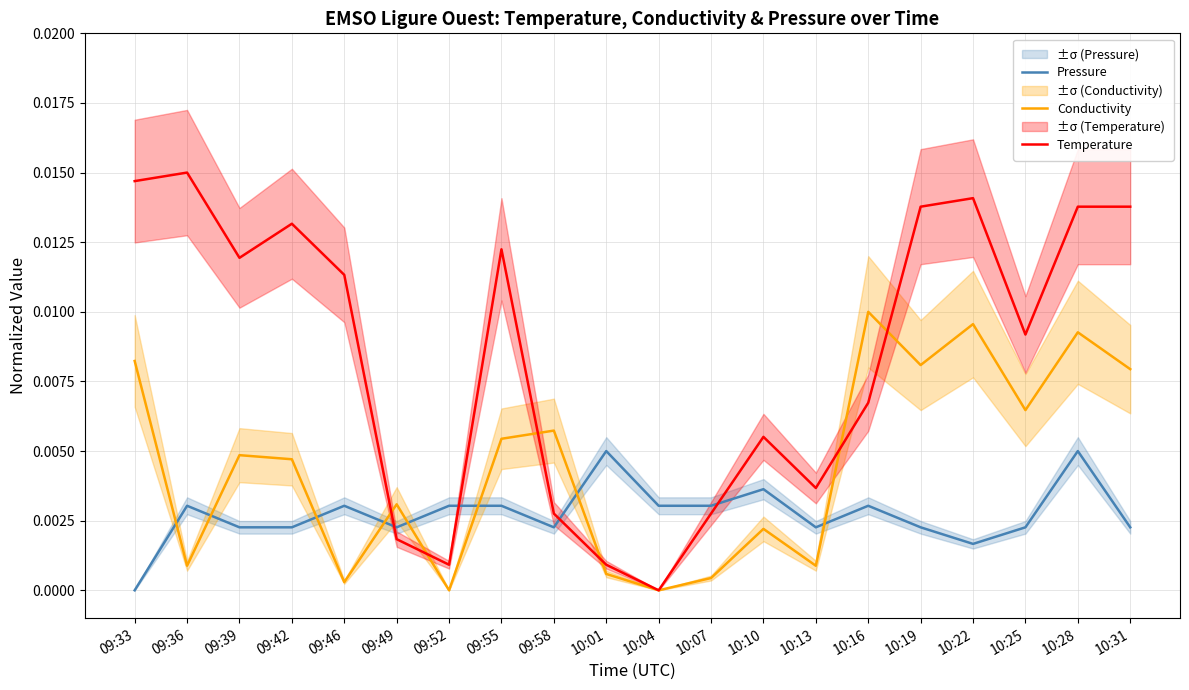

Reading left to right, transcribe all the data shown in this chart.

Pressure: 09:33=0.0	09:36=0.0	09:39=0.0	09:42=0.0	09:46=0.0	09:49=0.0	09:52=0.0	09:55=0.0	09:58=0.0	10:01=0.0	10:04=0.0	10:07=0.0	10:10=0.0	10:13=0.0	10:16=0.0	10:19=0.0	10:22=0.0	10:25=0.0	10:28=0.0	10:31=0.0
Conductivity: 09:33=0.0	09:36=0.0	09:39=0.0	09:42=0.0	09:46=0.0	09:49=0.0	09:52=0.0	09:55=0.0	09:58=0.0	10:01=0.0	10:04=0.0	10:07=0.0	10:10=0.0	10:13=0.0	10:16=0.0	10:19=0.0	10:22=0.0	10:25=0.0	10:28=0.0	10:31=0.0
Temperature: 09:33=0.0	09:36=0.0	09:39=0.0	09:42=0.0	09:46=0.0	09:49=0.0	09:52=0.0	09:55=0.0	09:58=0.0	10:01=0.0	10:04=0.0	10:07=0.0	10:10=0.0	10:13=0.0	10:16=0.0	10:19=0.0	10:22=0.0	10:25=0.0	10:28=0.0	10:31=0.0